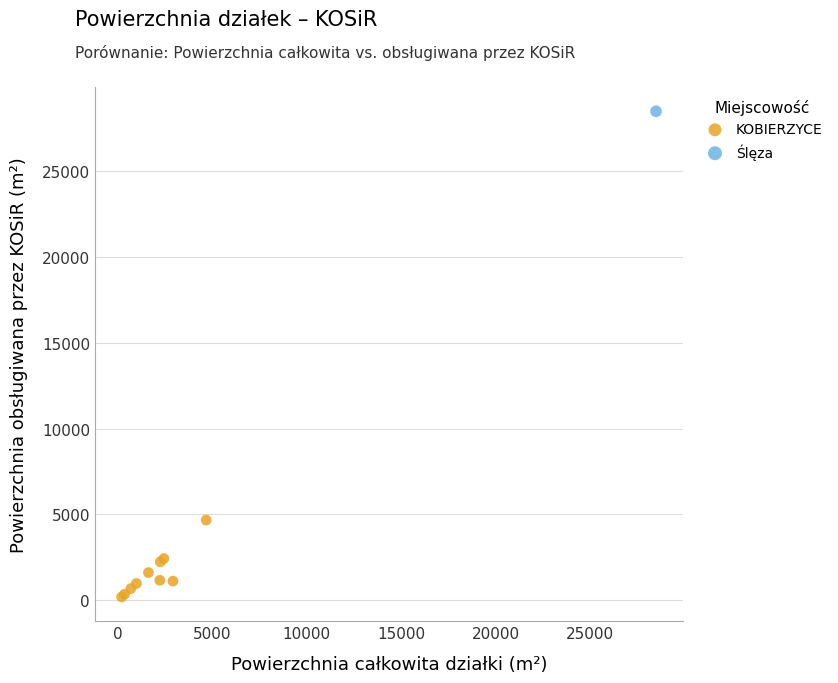

What are all the series names shown in the legend?

KOBIERZYCE, Ślęza